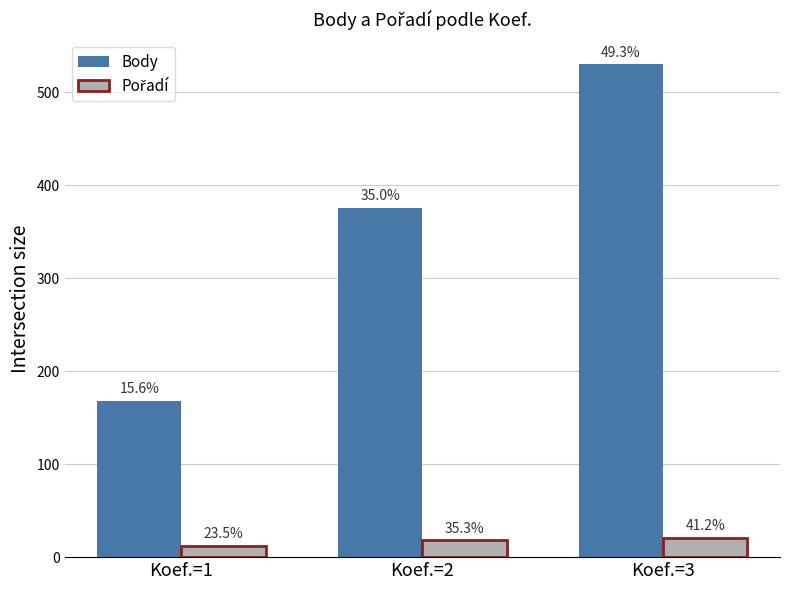

How many bars are there in each group?

2